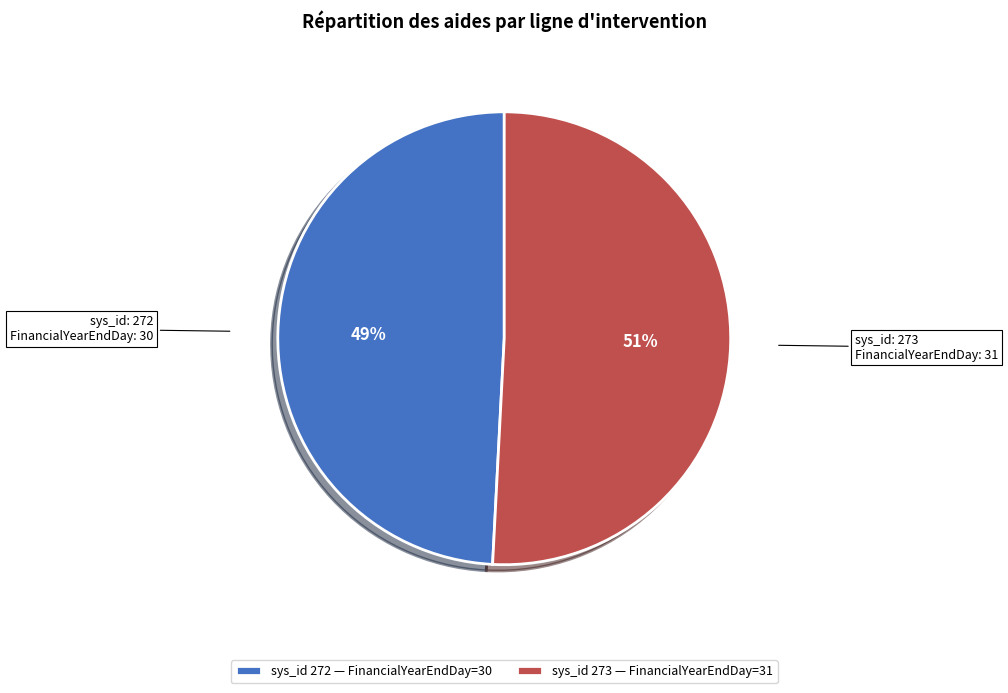

Approximately how many times larger is the value at sys_id 273 — FinancialYearEndDay=31 compared to sys_id 272 — FinancialYearEndDay=30?

1.0